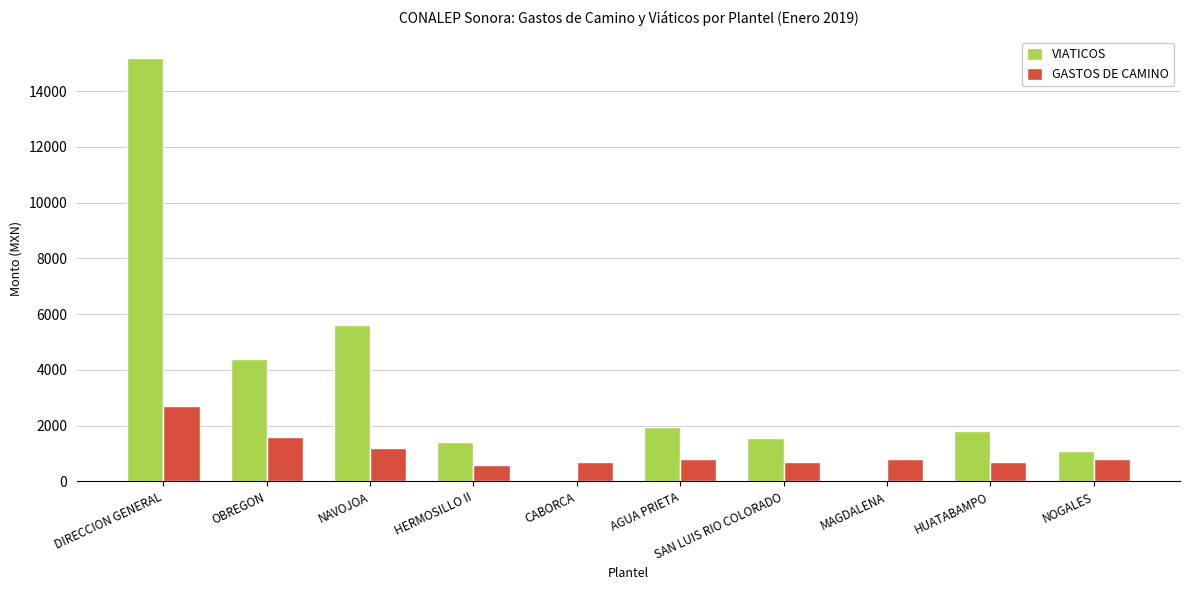

What are all the series names shown in the legend?

VIATICOS, GASTOS DE CAMINO